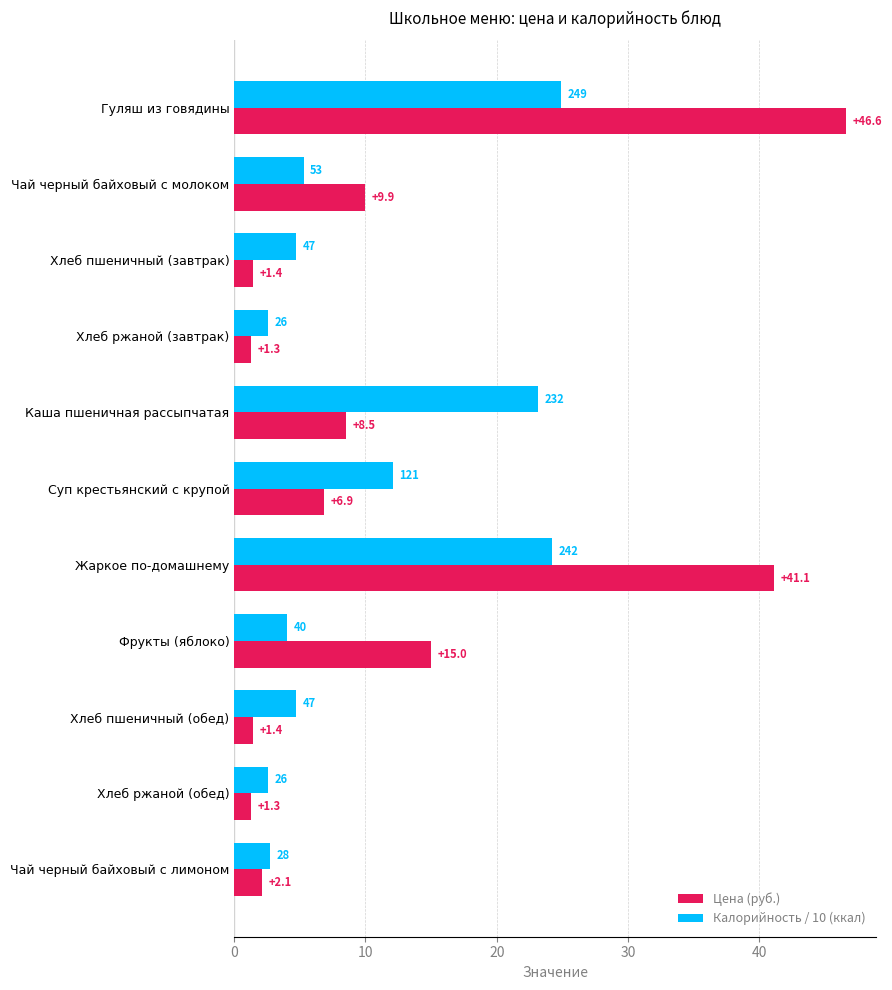

What is the highest value of the Калорийность / 10 (ккал) series?

24.9